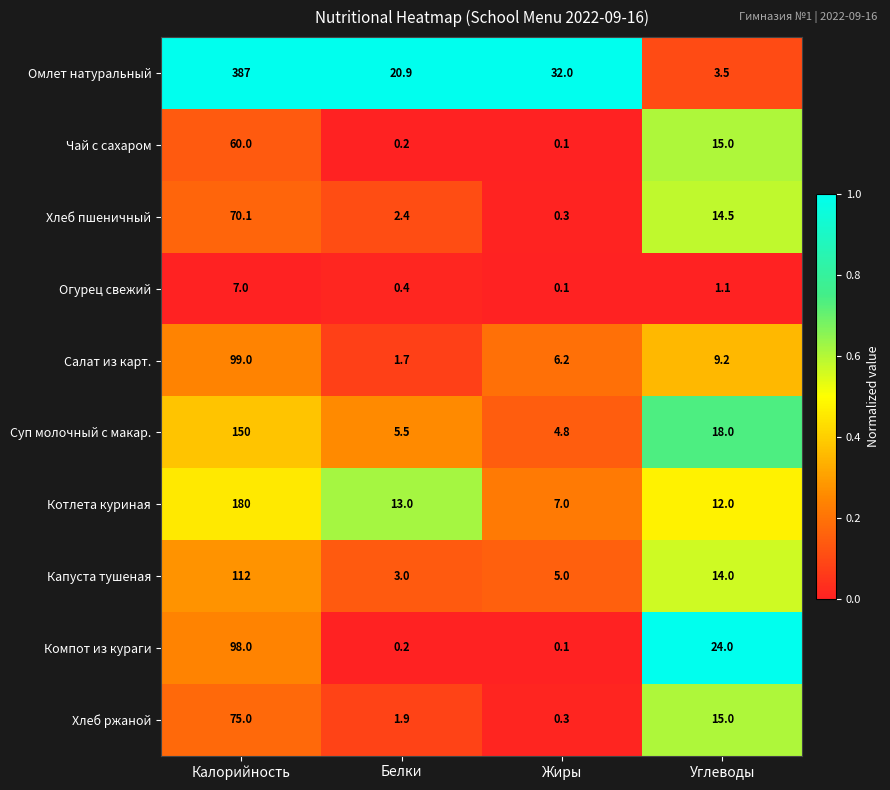

Where is Суп молочный с макар. nearest to the value 77?

Углеводы